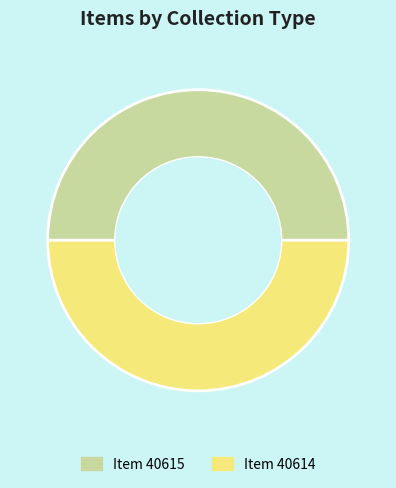

Count the number of slices in the pie.

2